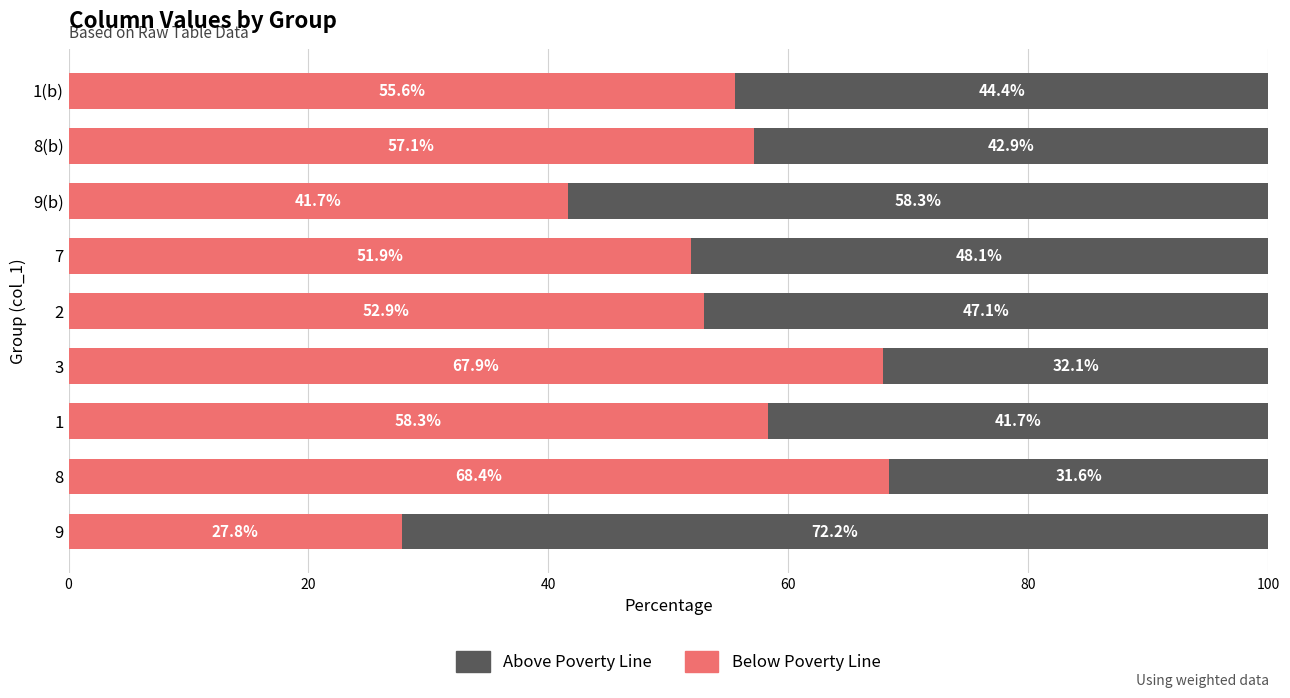

At which label is Below Poverty Line closest to 48?

7